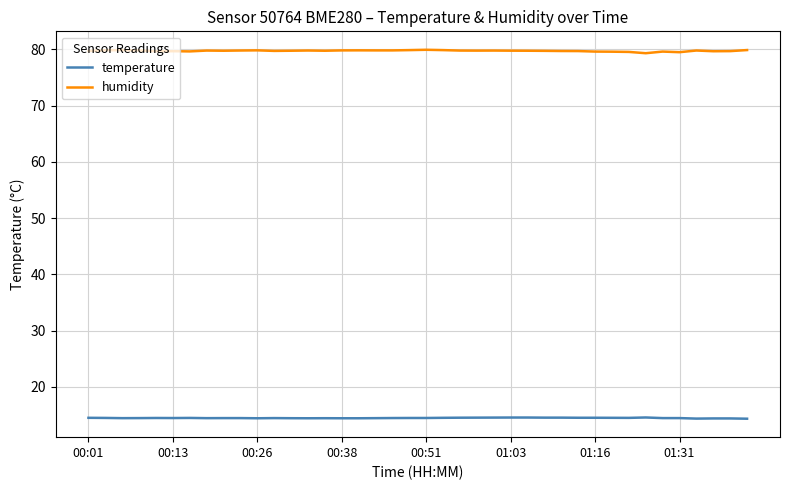

True or false: temperature and humidity intersect in this chart.

False